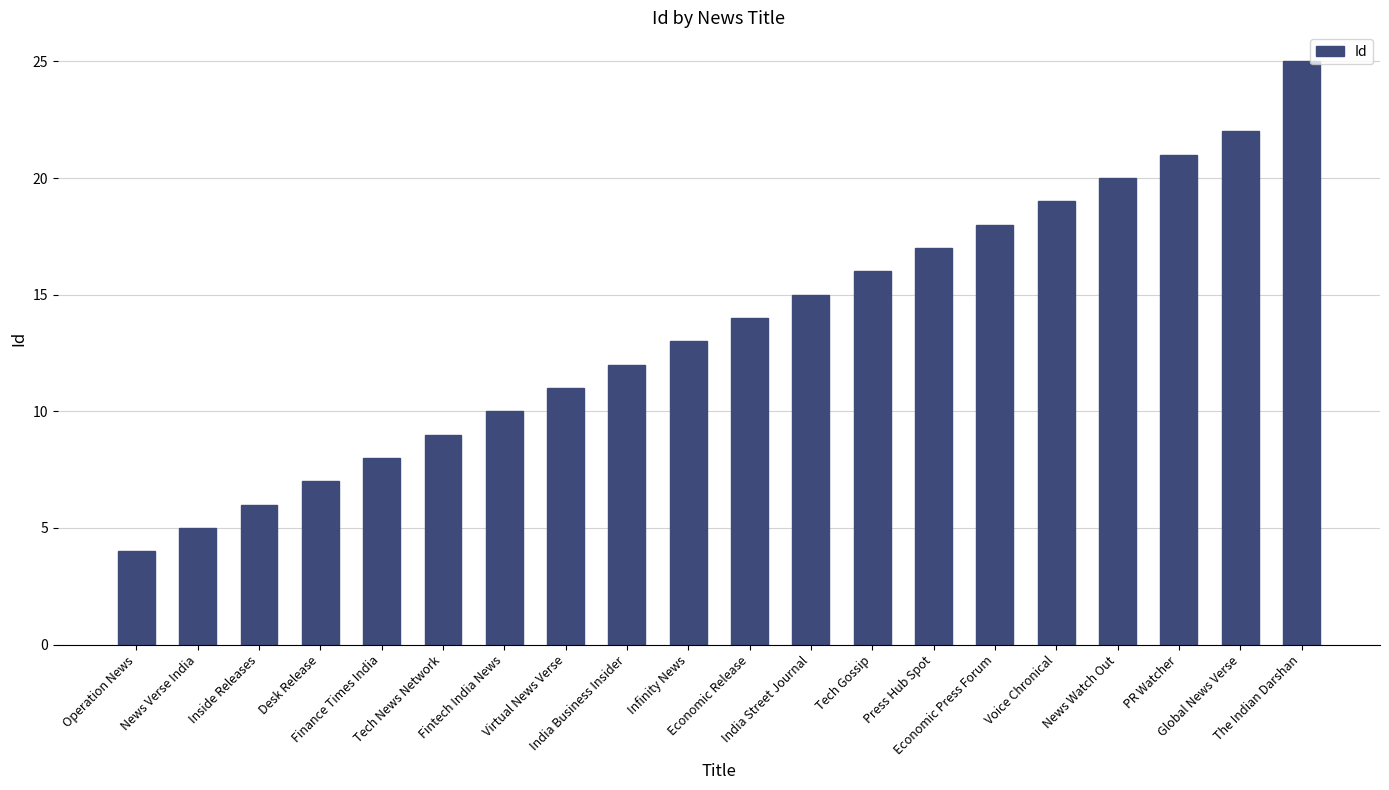

Is it true that the value at Press Hub Spot is 11?

False